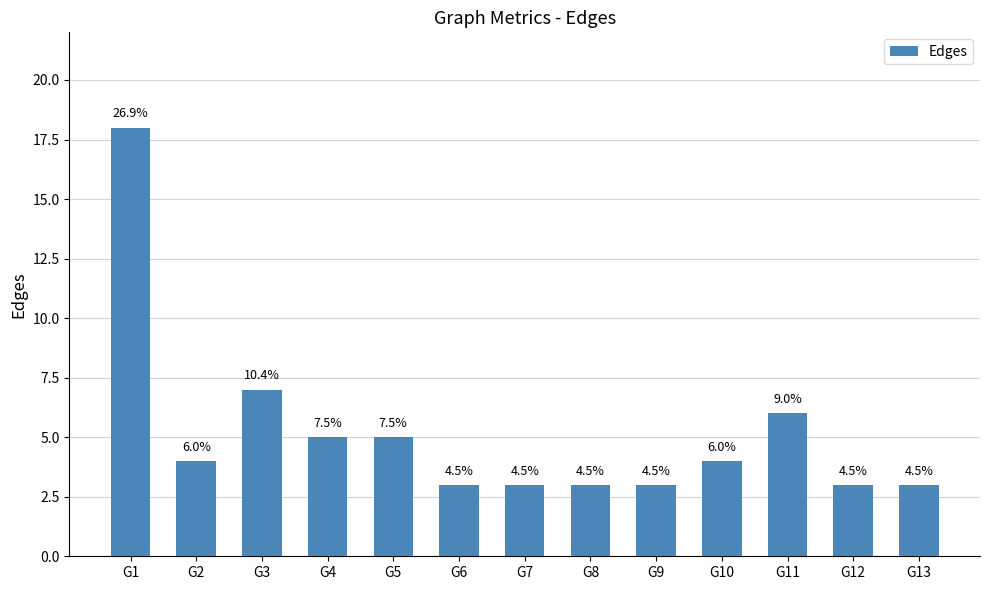

How many bars are there in total?

13